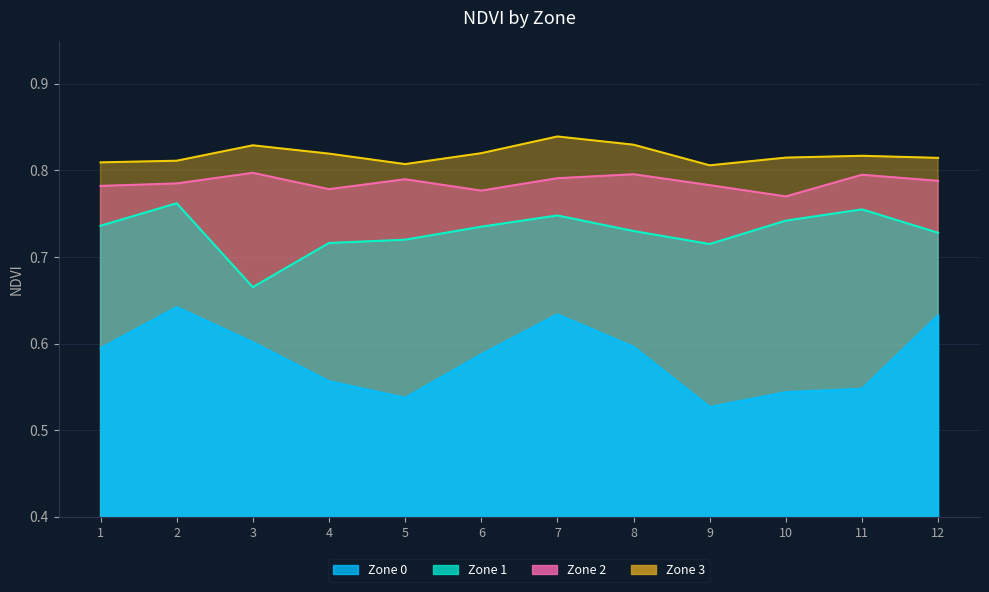

True or false: Zone 1 and Zone 2 intersect in this chart.

False